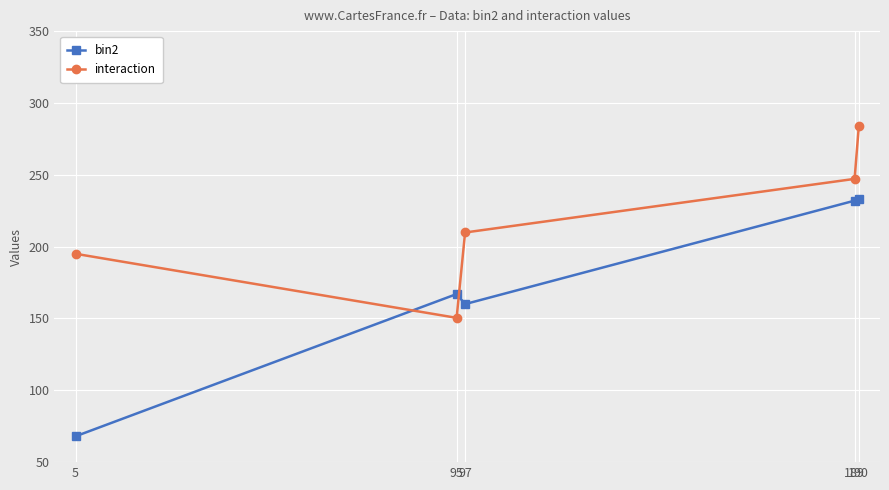

At which label does bin2 reach its minimum?

5